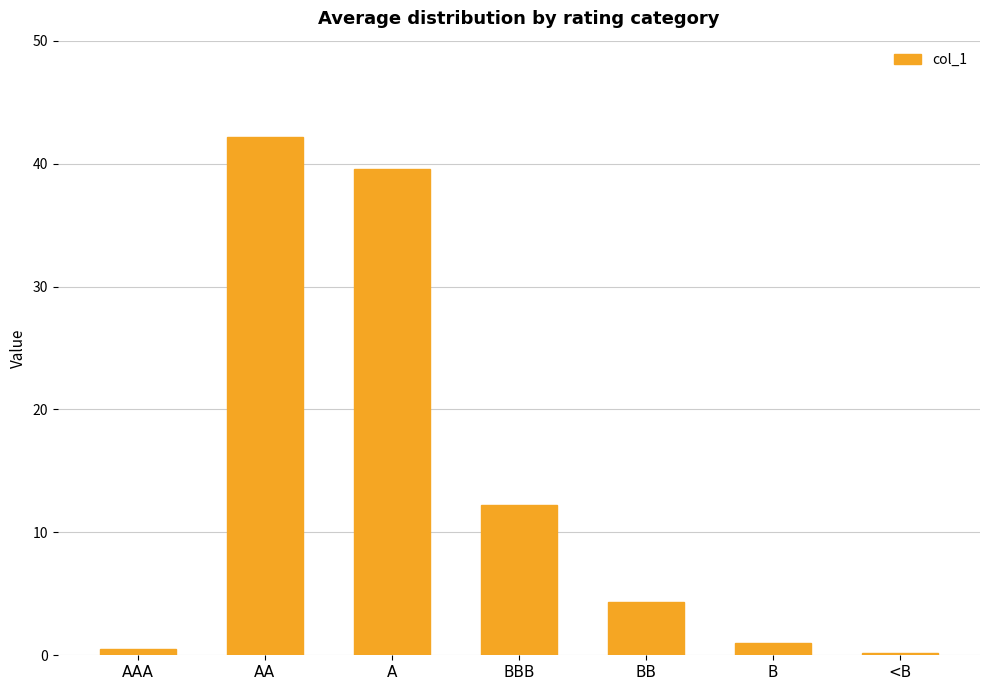

Reading left to right, transcribe all the data shown in this chart.

0.5	42.2	39.6	12.2	4.3	1.0	0.2